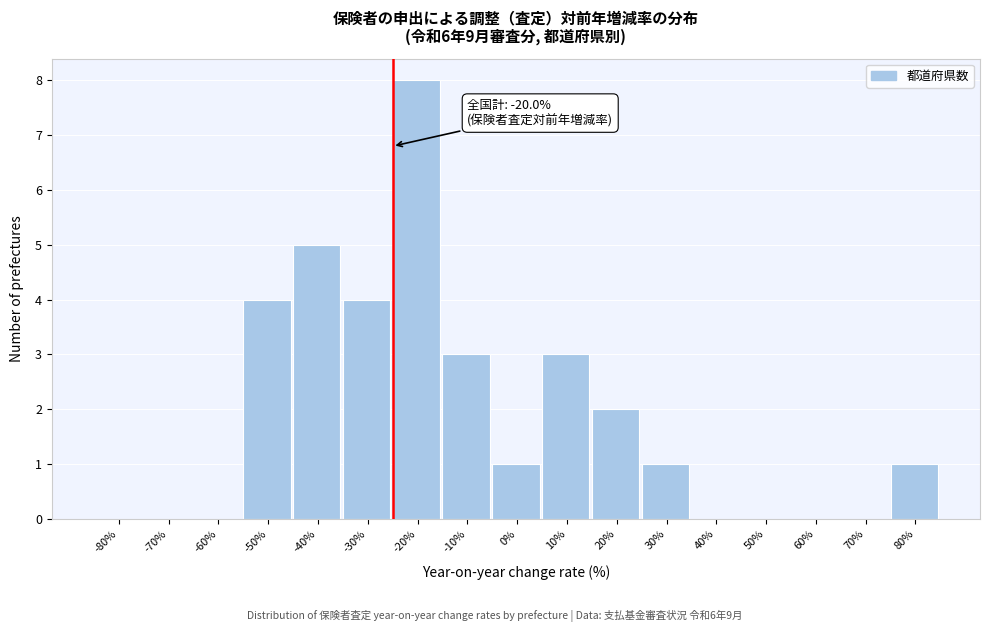

Reading left to right, list all the values displayed in this chart.

-80%=0	-70%=0	-60%=0	-50%=4	-40%=5	-30%=4	-20%=8	-10%=3	0%=1	10%=3	20%=2	30%=1	40%=0	50%=0	60%=0	70%=0	80%=1